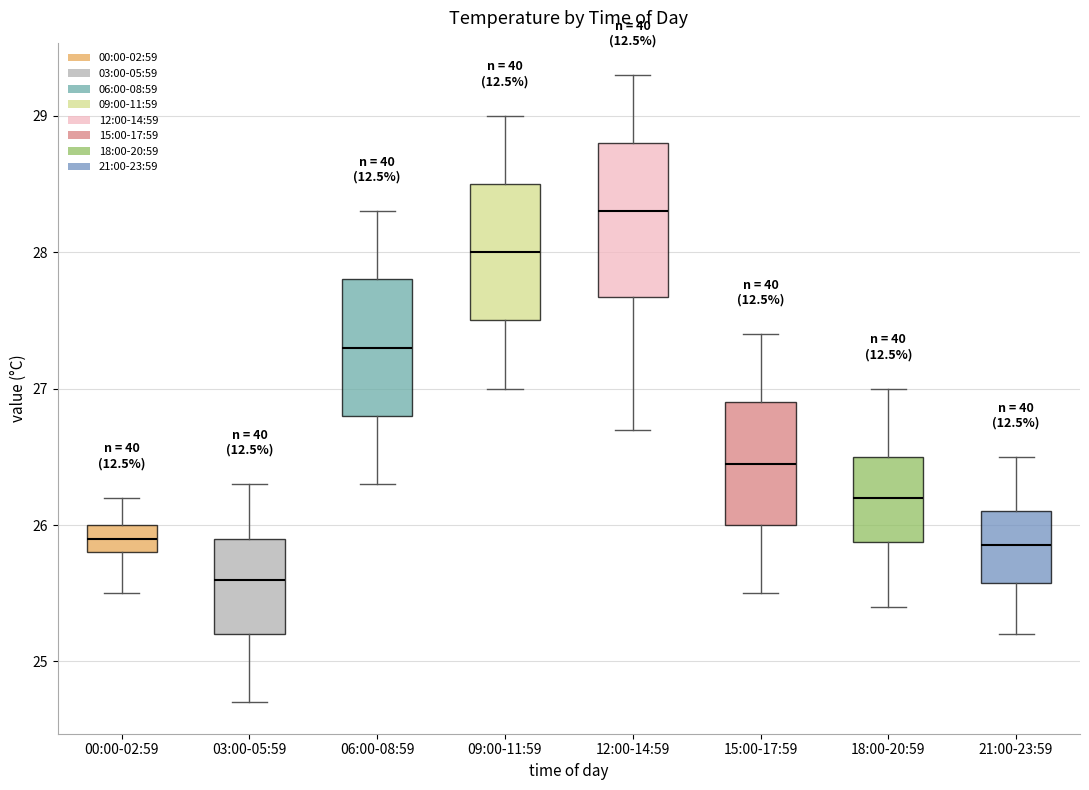

Where does the upper whisker of the box for 00:00-02:59 end on the y-axis? The values are not printed on the chart, so give them approximately, as read against the axis.

26.2